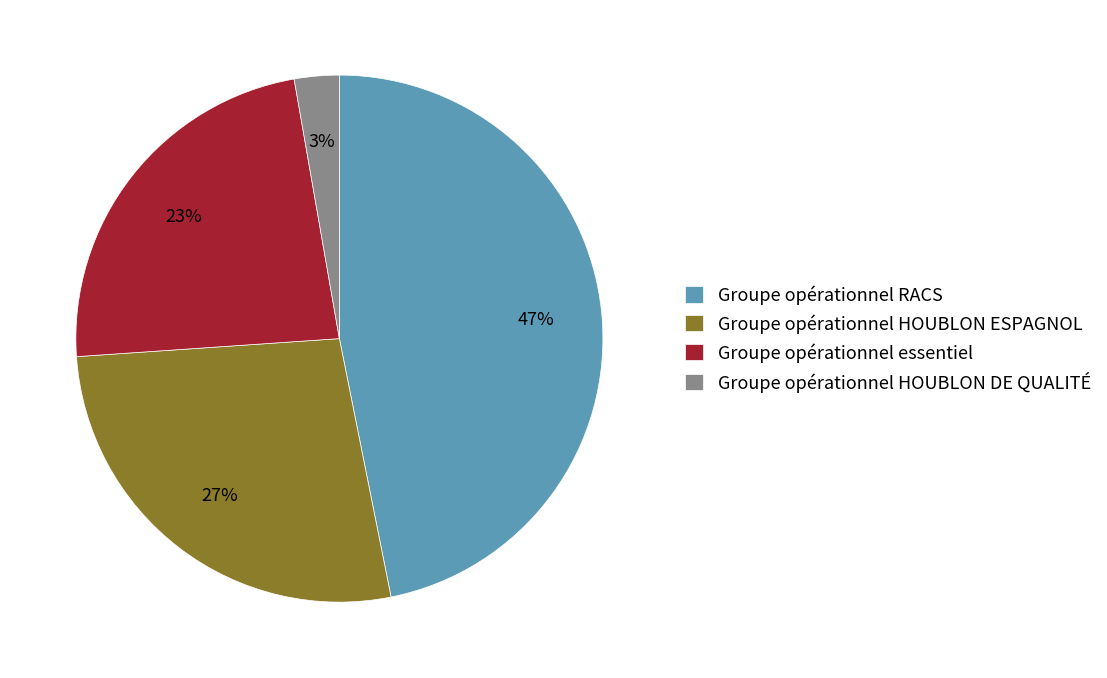

What is the largest slice in the pie chart?

Groupe opérationnel RACS